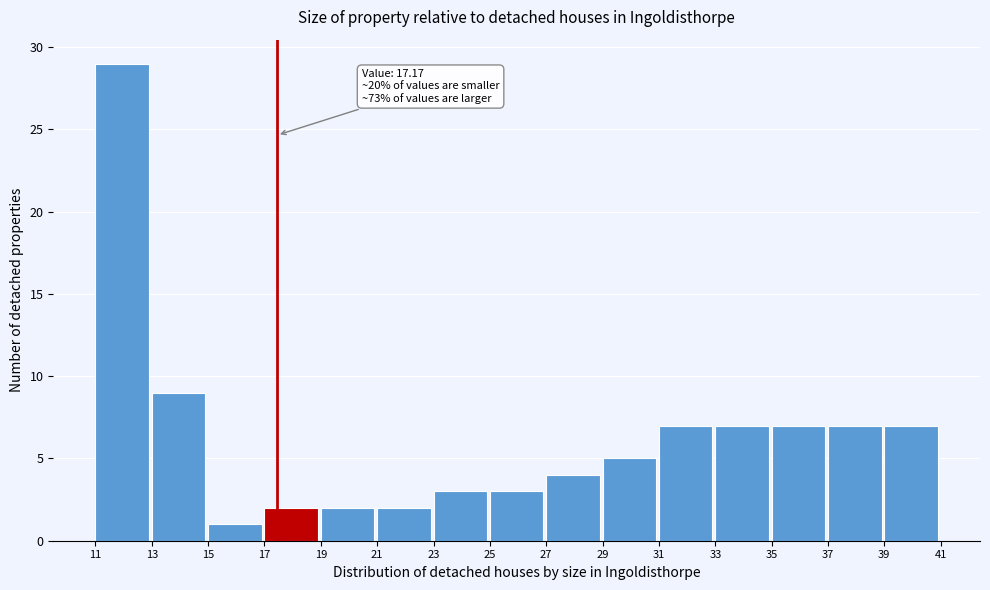

Reading right to left, list all the values displayed in this chart.

39=7	37=7	35=7	33=7	31=7	29=5	27=4	25=3	23=3	21=2	19=2	17=2	15=1	13=9	11=29